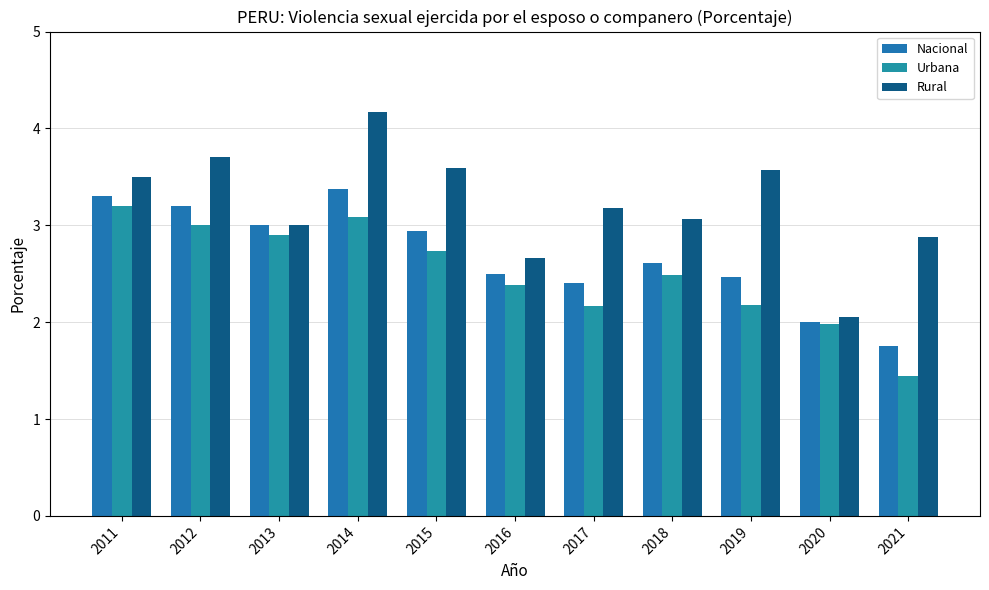

True or false: Nacional has a value of 1.5 at 2019.

False